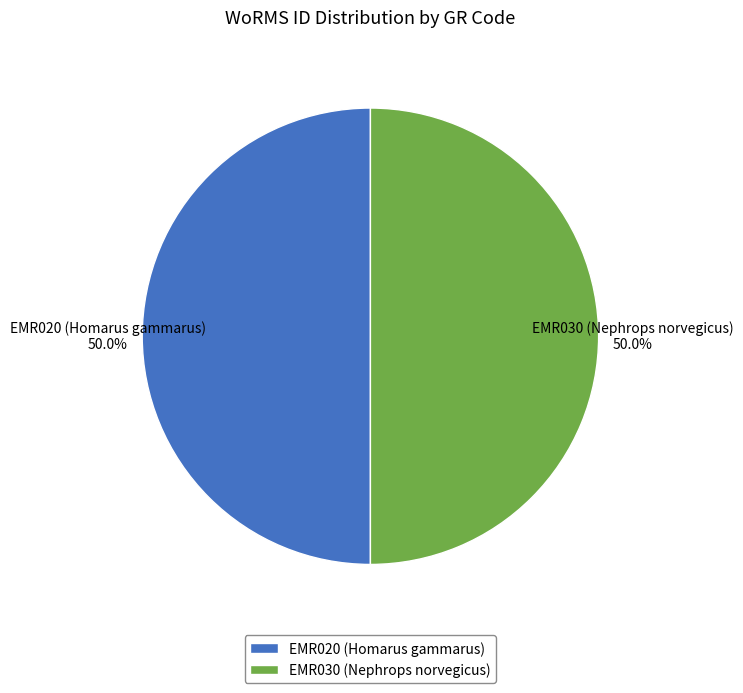

How many segments does this pie chart have?

2